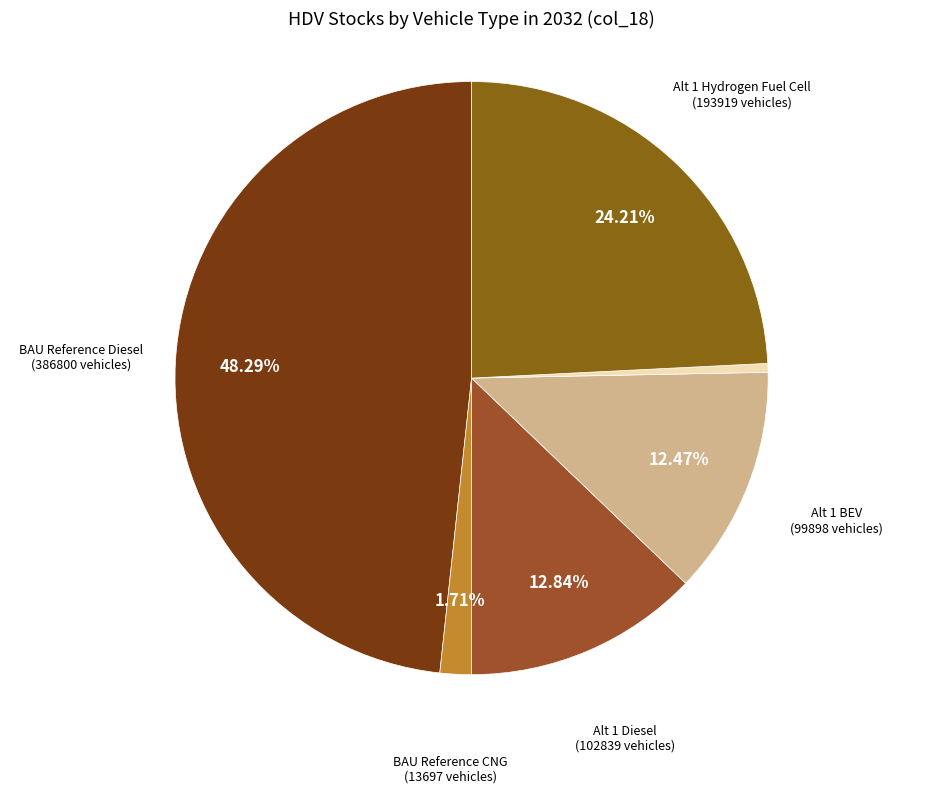

Count the number of slices in the pie.

7